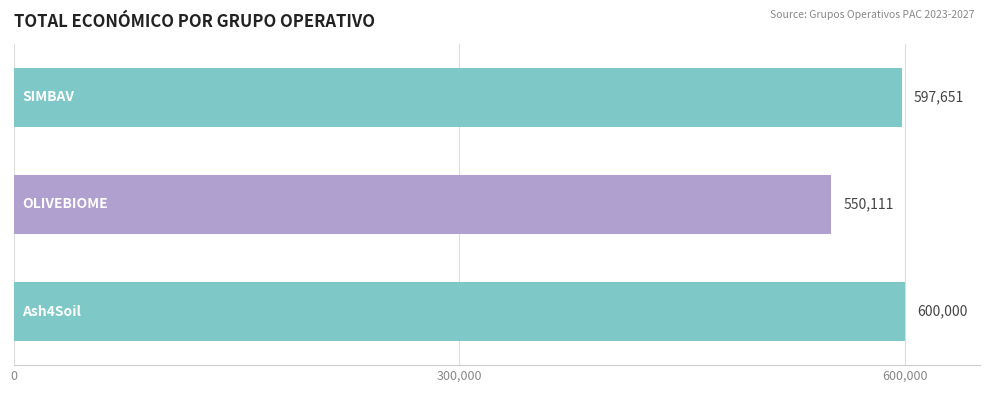

What is the sum of all values?

1747762